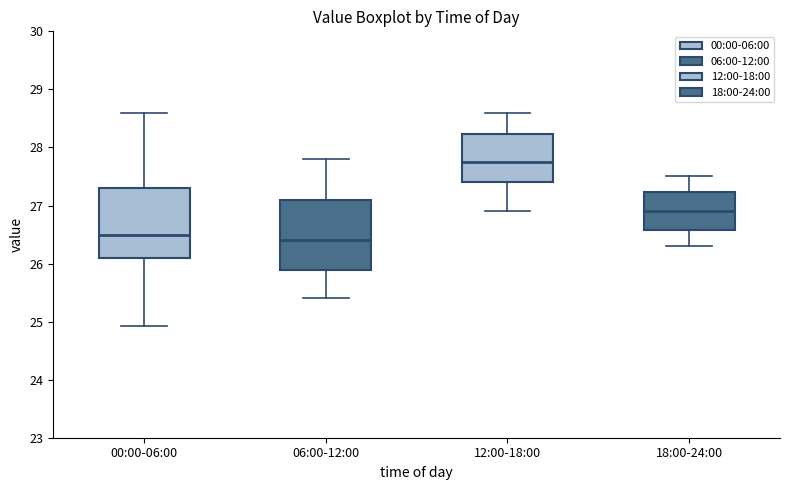

Reading left to right, read every box against the y-axis: the position of its median line, the range the box covers, and the ends of its whiskers. The values are not printed on the chart, so give them approximately, as read against the axis.

00:00-06:00: median 26.5, box 26.1 to 27.3, whiskers 24.9 to 28.6
06:00-12:00: median 26.4, box 25.9 to 27.1, whiskers 25.4 to 27.8
12:00-18:00: median 27.8, box 27.4 to 28.2, whiskers 26.9 to 28.6
18:00-24:00: median 26.9, box 26.6 to 27.2, whiskers 26.3 to 27.5